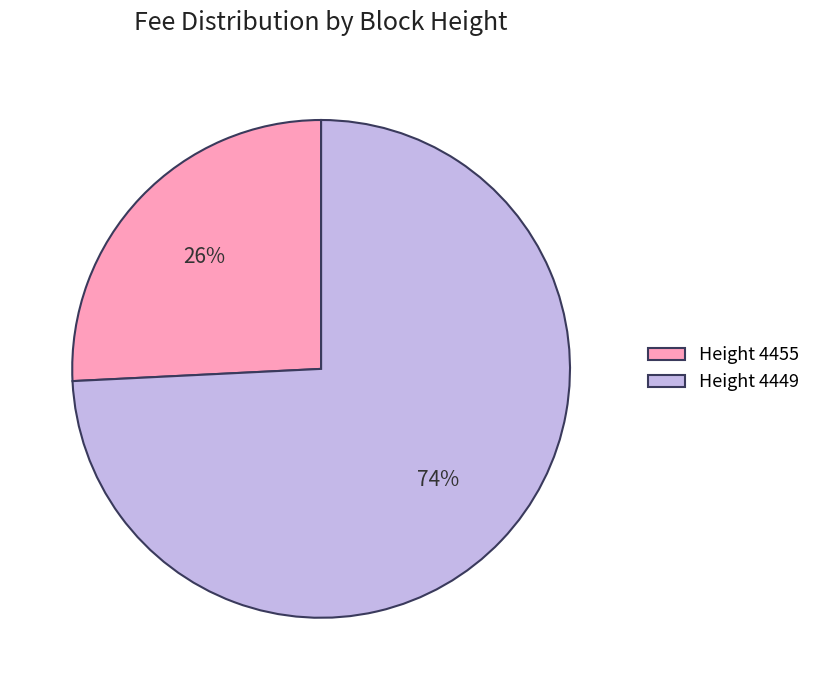

Do Height 4455 and Height 4449 together represent more than half of the pie?

Yes